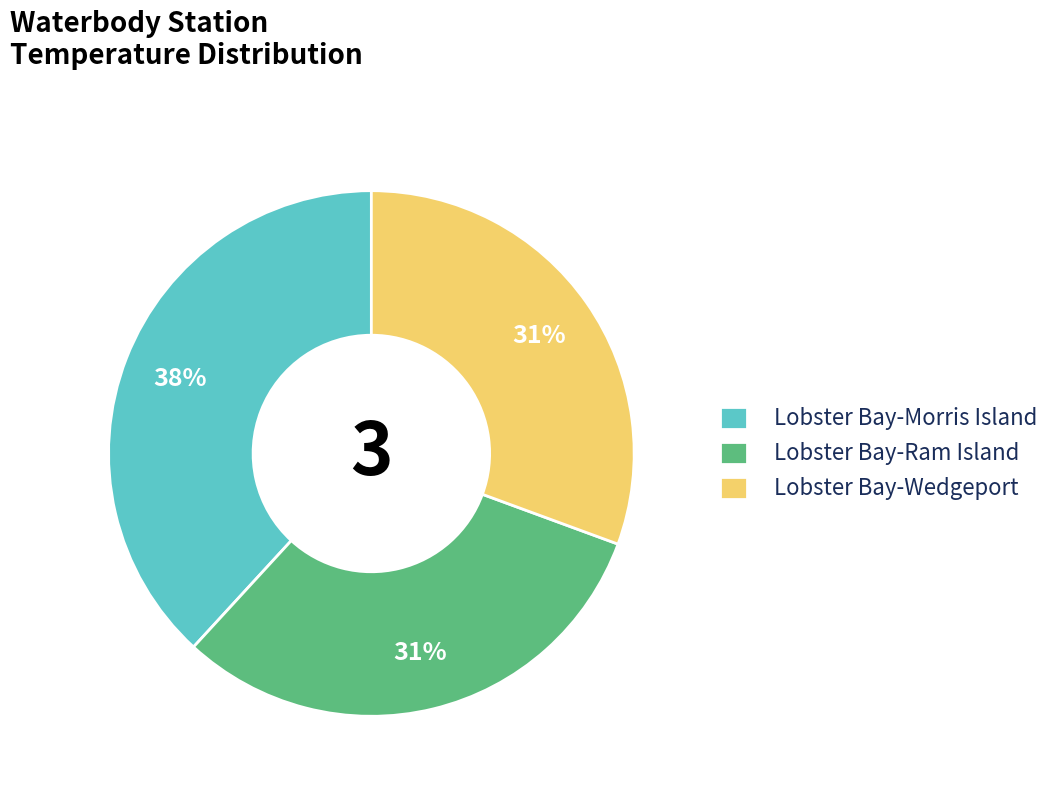

To the nearest percent, what percentage of the pie is Lobster Bay-Wedgeport?

31%